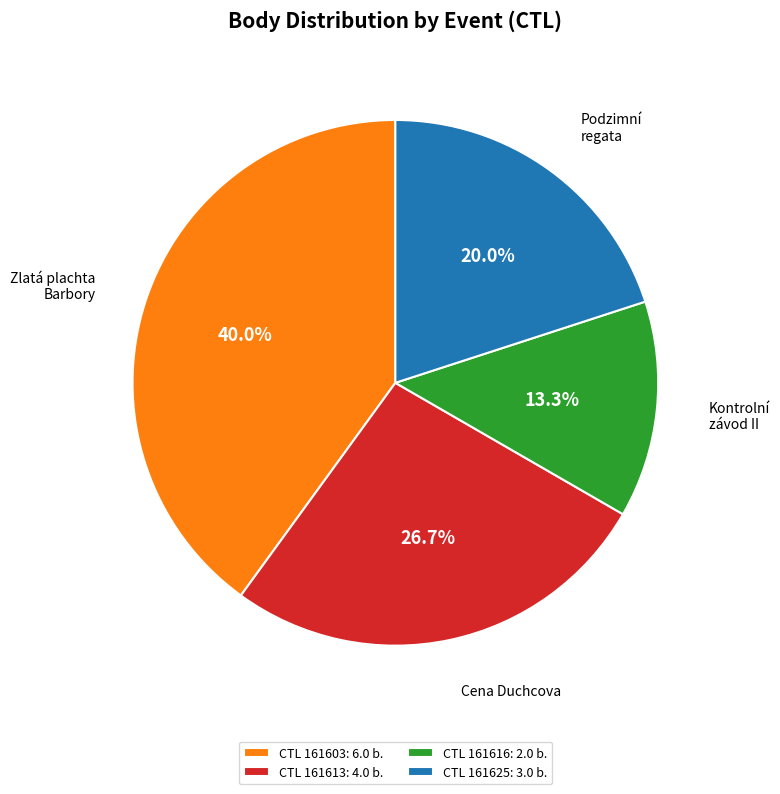

Which slice is the largest?

CTL 161603: 6.0 b.